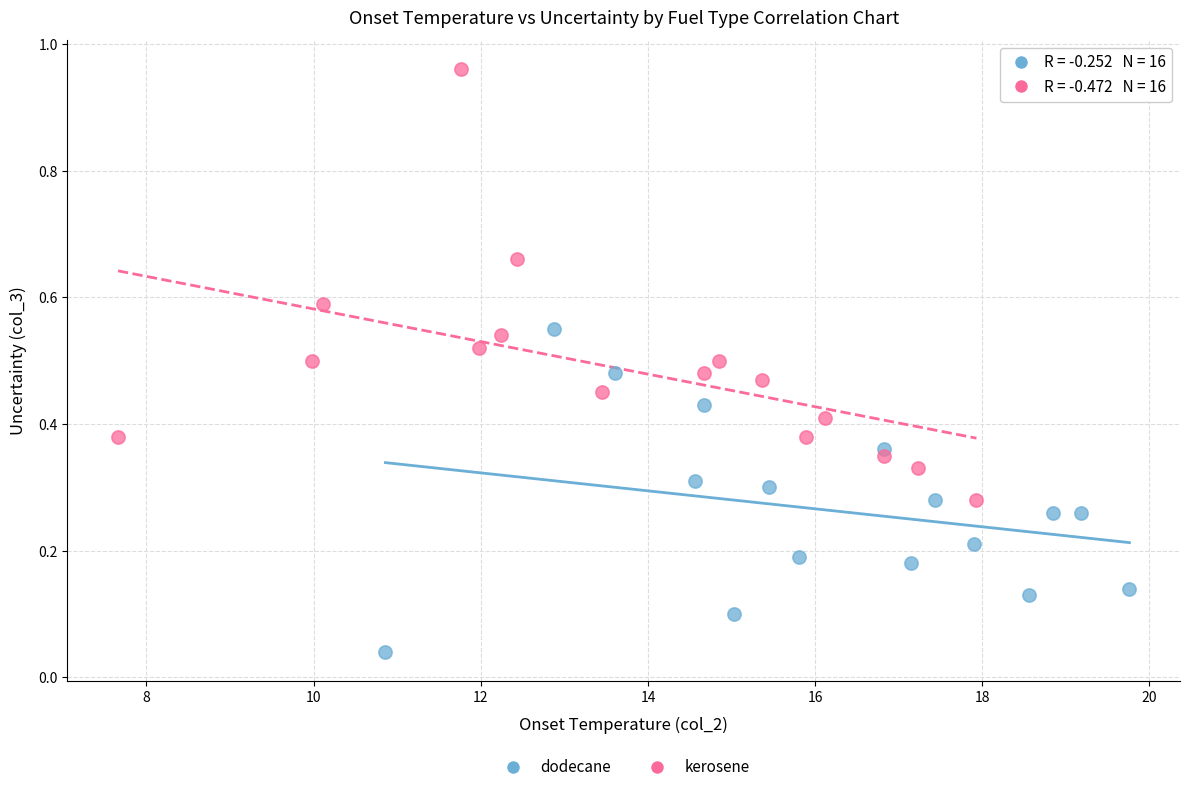

Which series reaches the maximum Y coordinate?

kerosene